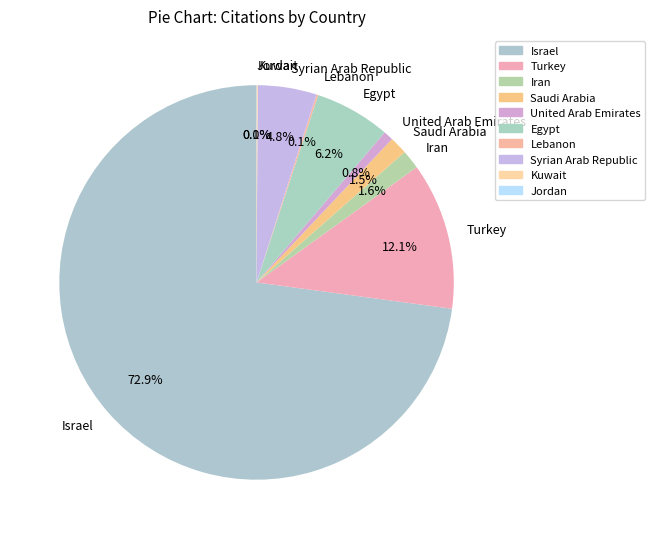

Does Israel represent more than half of the total?

Yes